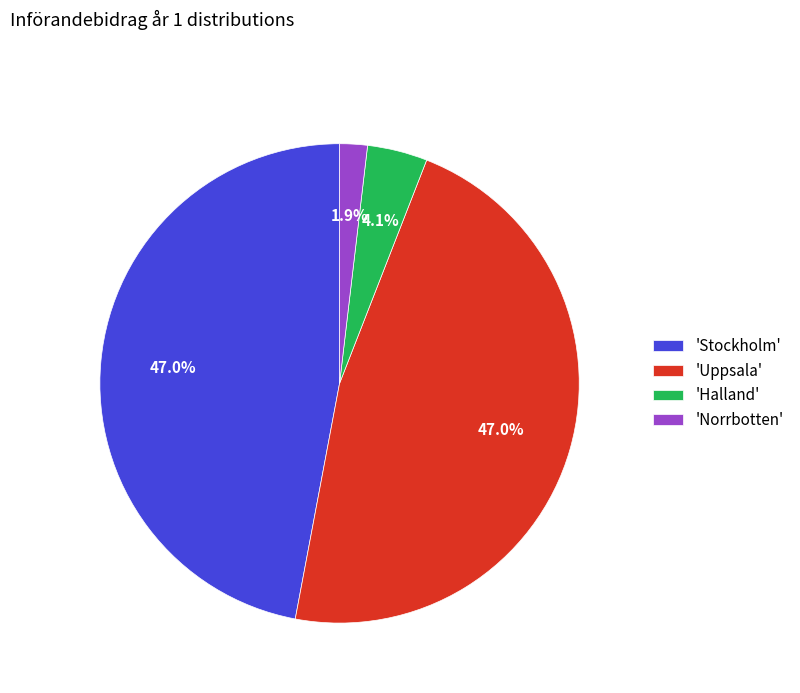

How many slices are in this pie chart?

4